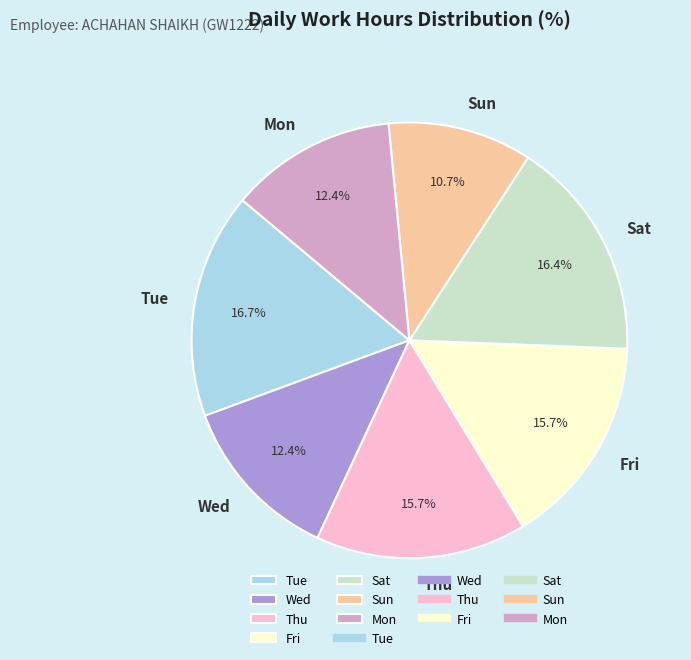

Combined, do Tue and Thu account for over 50%?

No